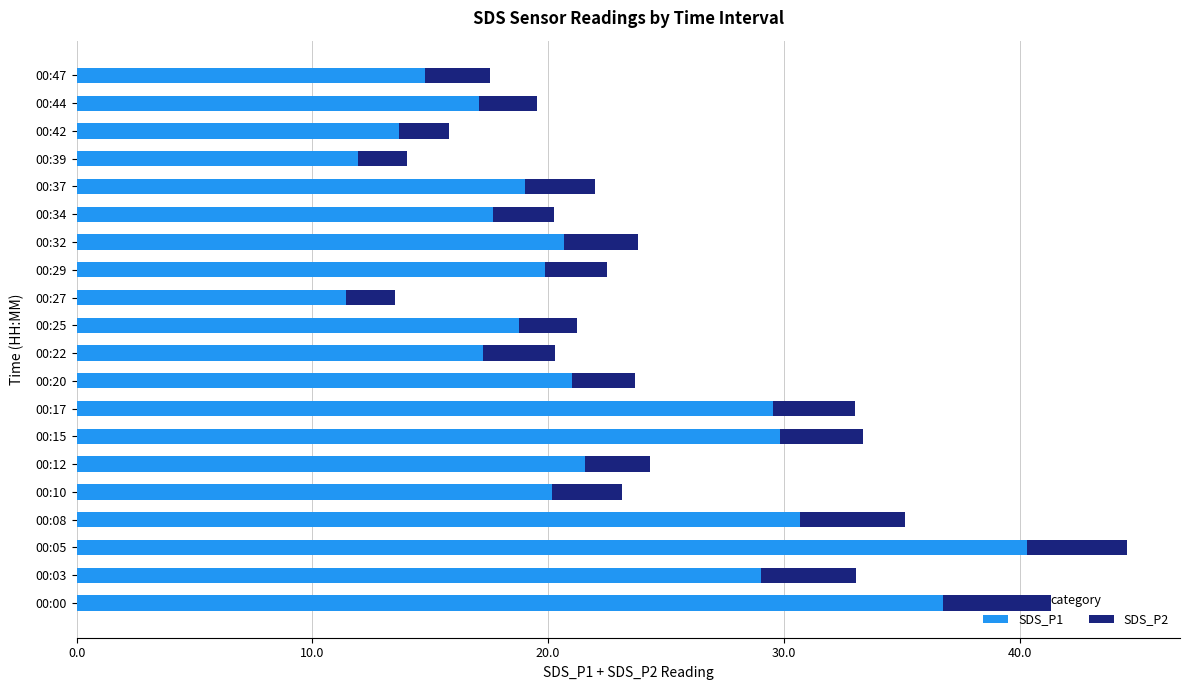

What is the average value of the SDS_P1 series?

22.1